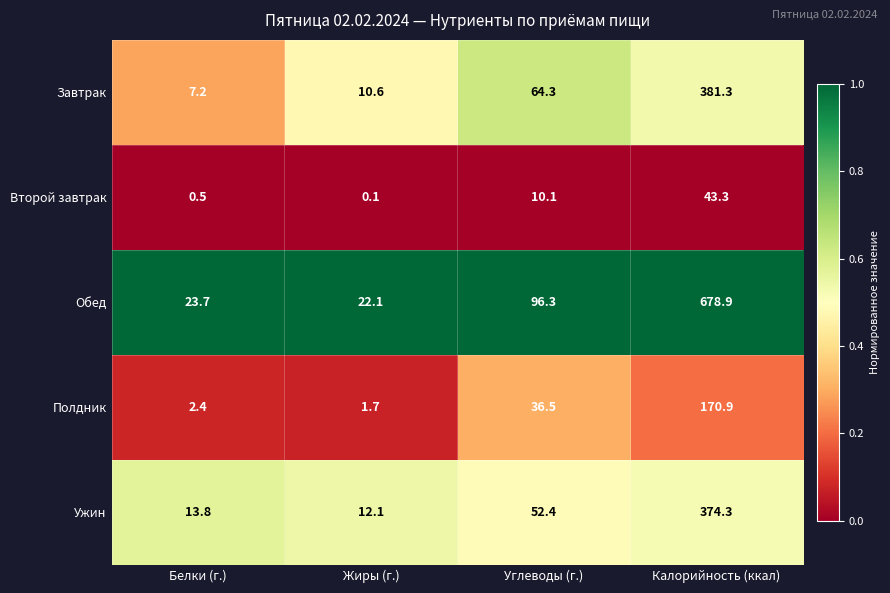

What is the difference between the highest and lowest values at Углеводы (г.)?

86.2